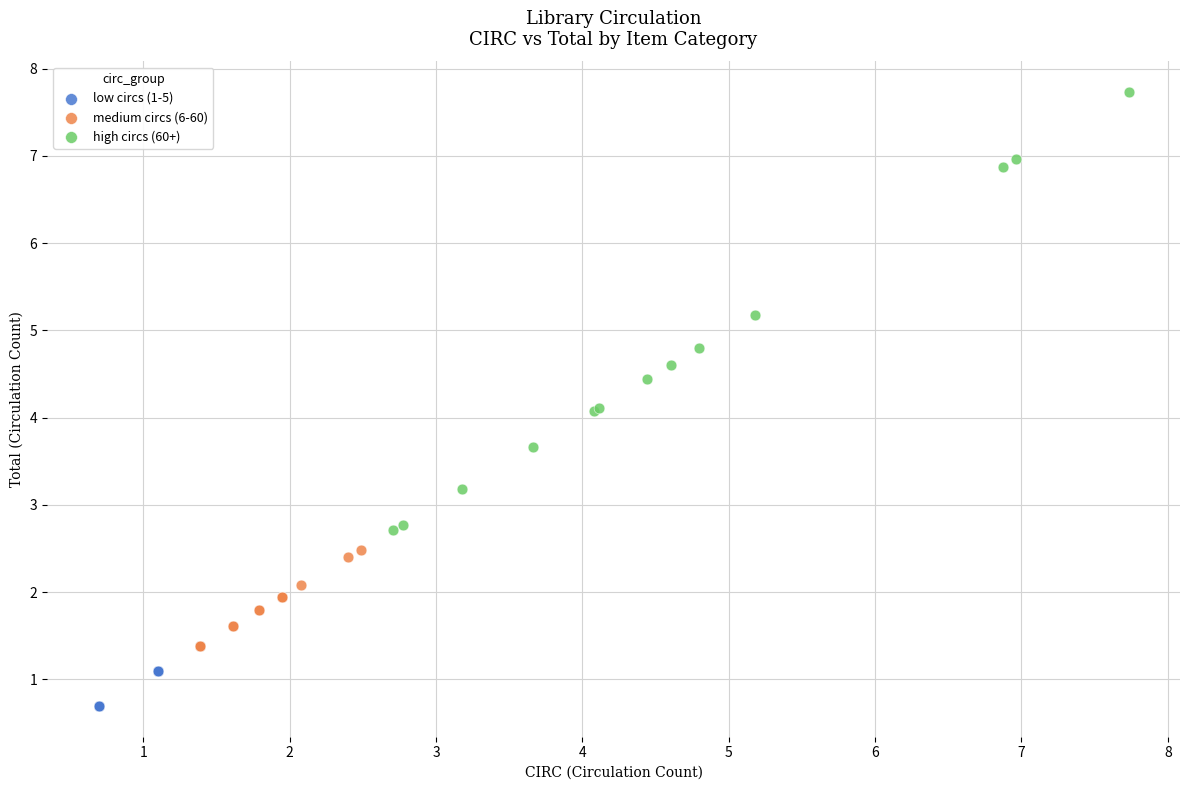

What are all the series names shown in the legend?

low circs (1-5), medium circs (6-60), high circs (60+)